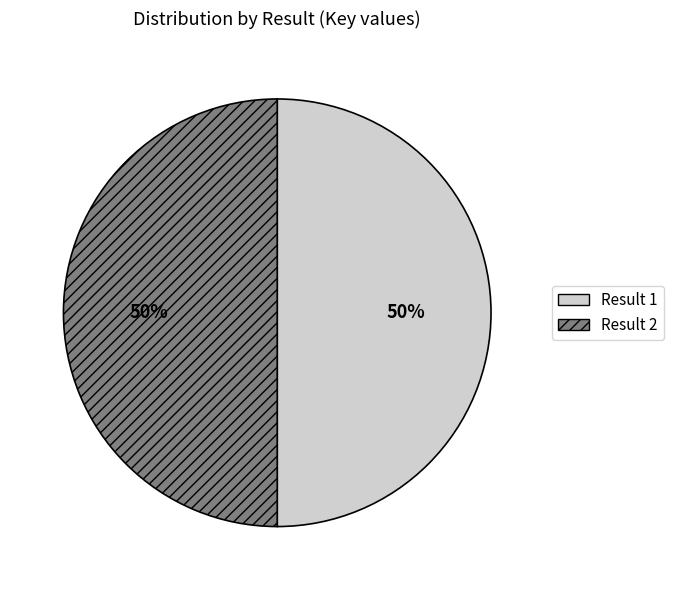

To the nearest percent, what is the average slice percentage?

50%